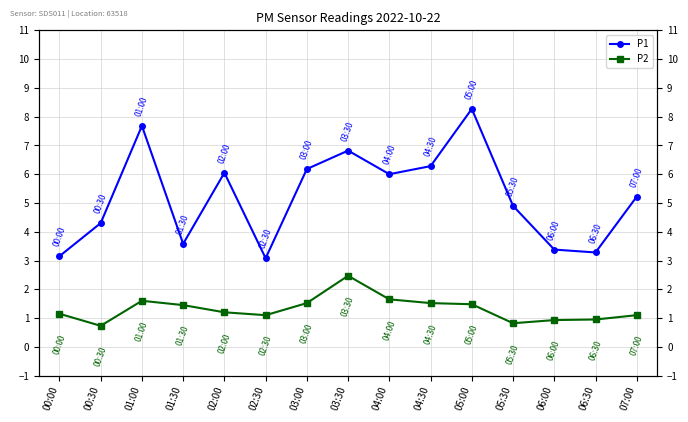

Reading left to right, extract all data points from this chart.

P1: 3.1	4.3	7.7	3.6	6.0	3.1	6.2	6.8	6.0	6.3	8.3	4.9	3.4	3.3	5.2
P2: 1.1	0.7	1.6	1.4	1.2	1.1	1.5	2.5	1.6	1.5	1.5	0.8	0.9	0.9	1.1